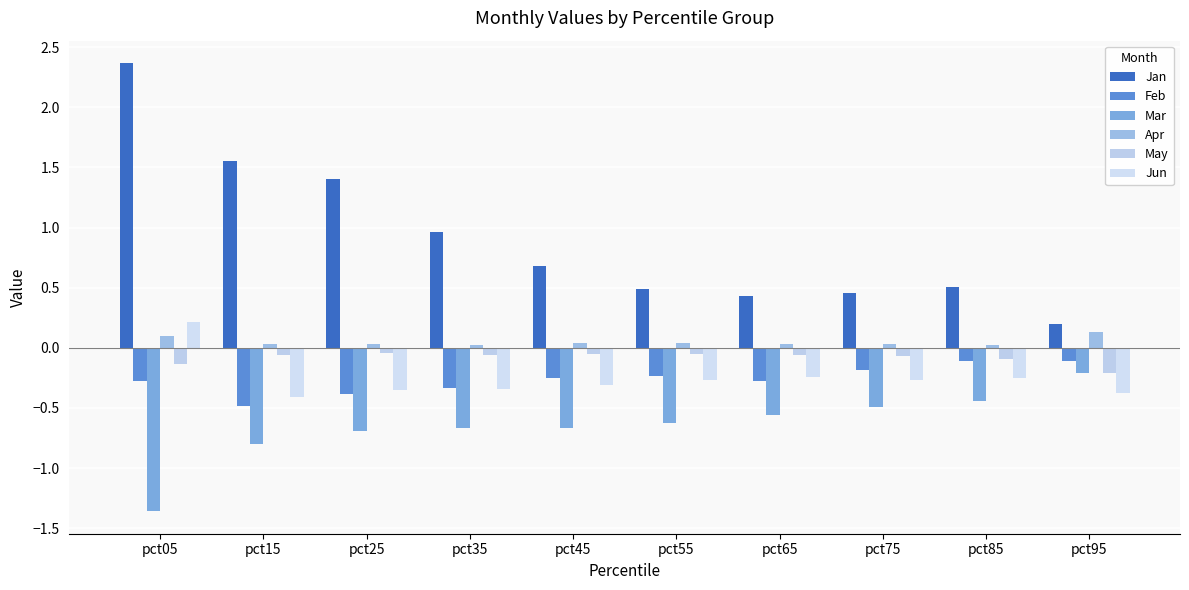

Which has a higher value, pct15 or pct25?

pct15